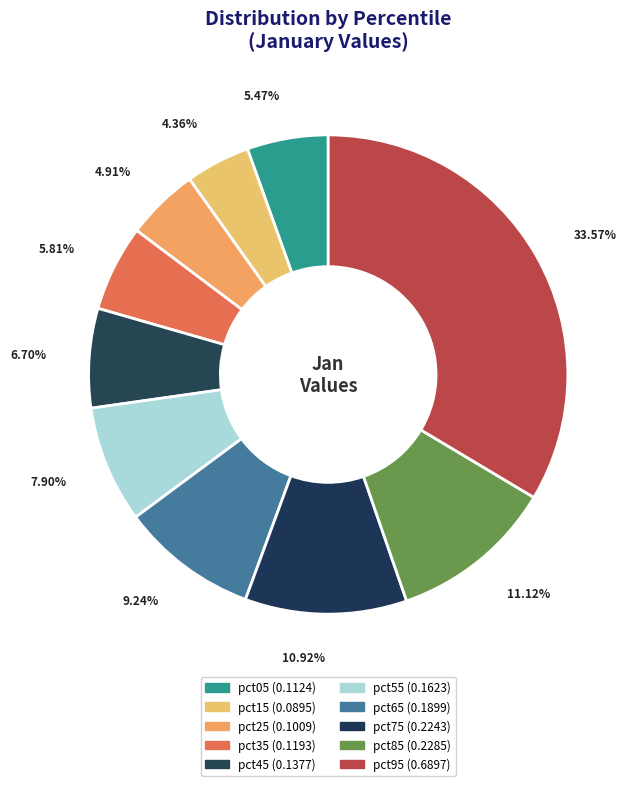

How many segments does this pie chart have?

10